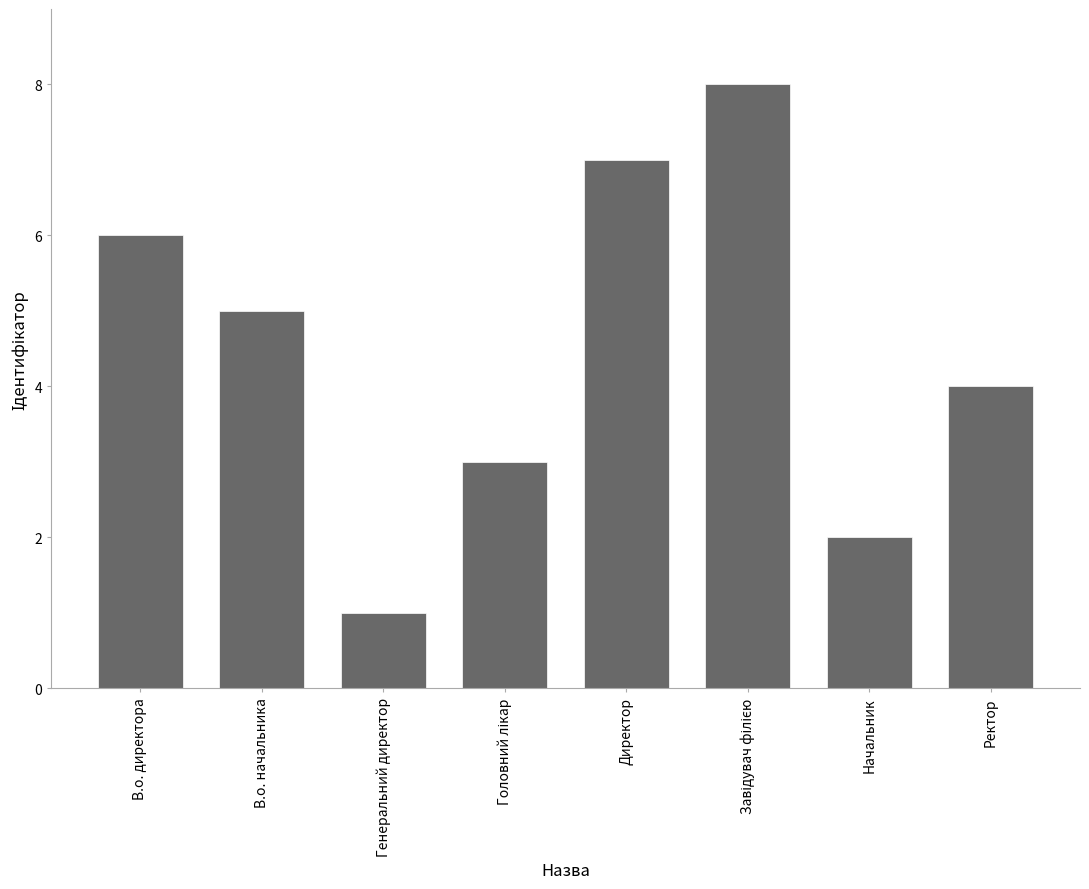

Which category has the lowest value across all series?

Генеральний директор